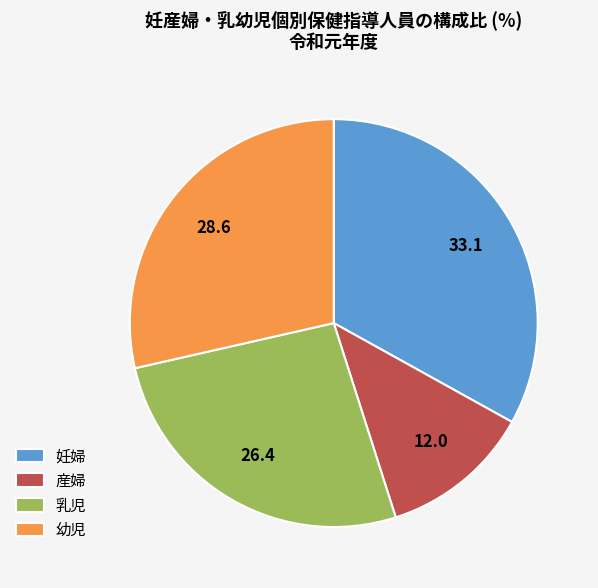

True or false: 産婦 accounts for 12% of the total.

True